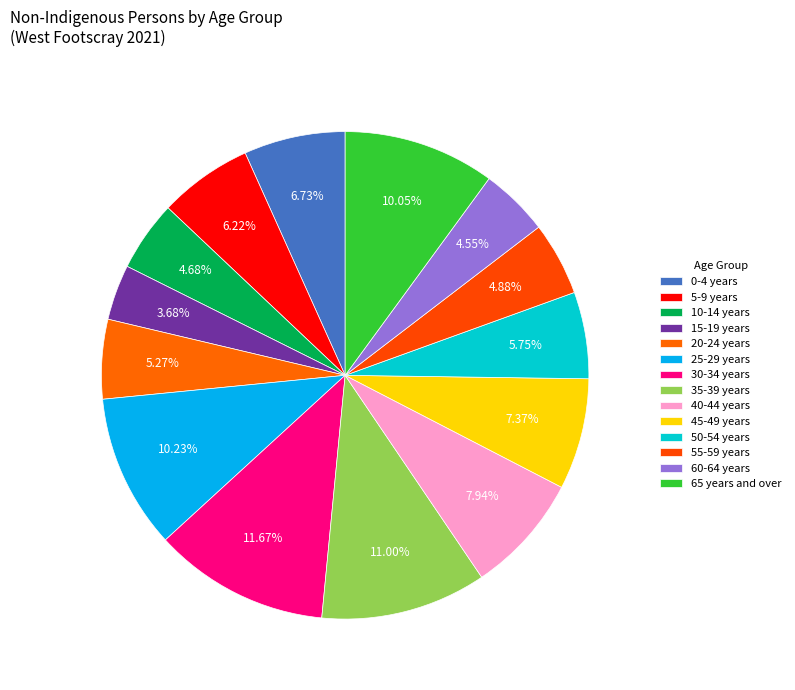

What is the largest slice in the pie chart?

30-34 years